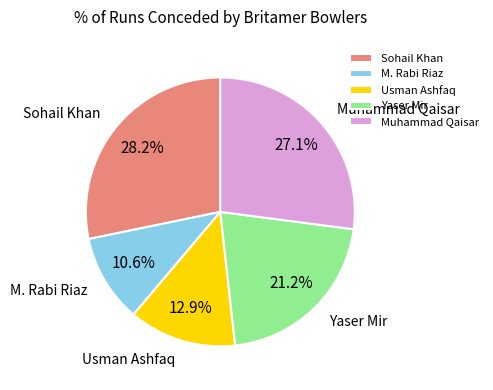

What portion of the pie excludes Sohail Khan?

71.8%